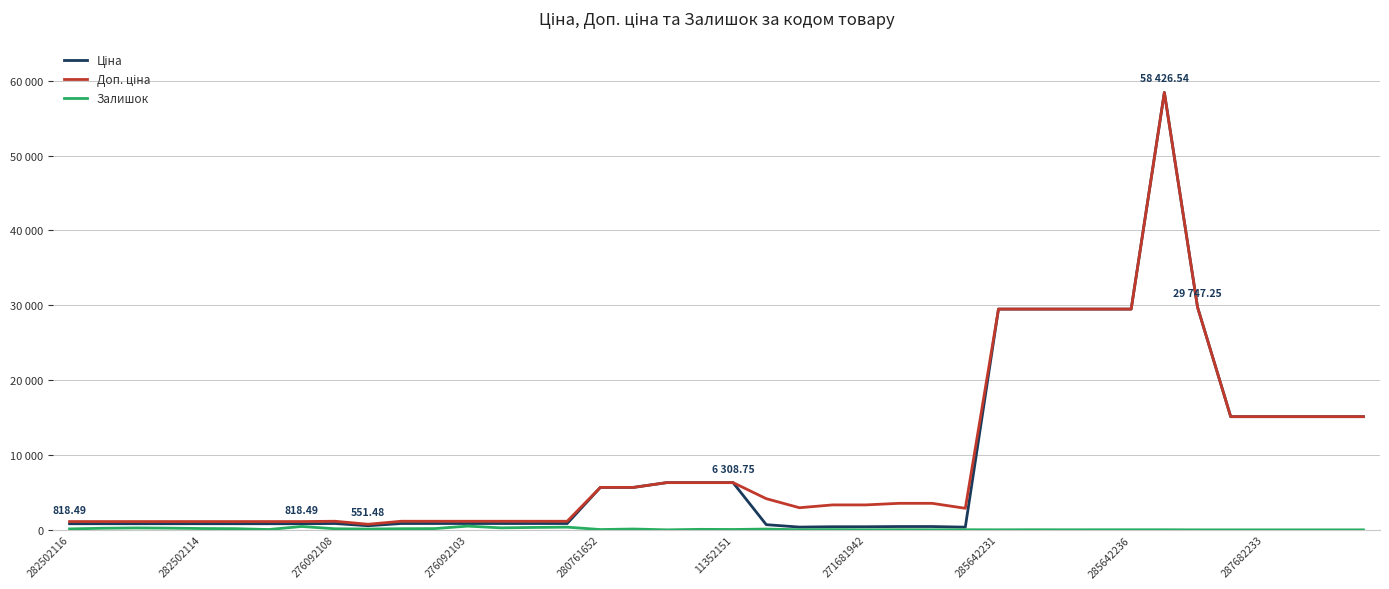

Reading right to left, transcribe all the data shown in this chart.

Ціна: 15120.0	15120.0	15120.0	15120.0	15120.0	29747.2	58426.5	29491.5	29491.5	29491.5	29491.5	29491.5	359.9	443.1	443.1	416.6	416.6	369.5	694.3	6308.8	6308.8	6308.8	5673.8	5673.8	848.4	848.4	848.4	848.4	848.4	848.4	551.5	848.4	818.5	818.5	818.5	818.5	818.5	818.5	818.5	818.5
Доп. ціна: 15120.0	15120.0	15120.0	15120.0	15120.0	29747.2	58426.5	29491.5	29491.5	29491.5	29491.5	29491.5	2878.8	3545.0	3545.0	3332.5	3332.5	2955.8	4165.6	6308.8	6308.8	6308.8	5673.8	5673.8	1149.7	1149.7	1149.7	1149.7	1149.7	1149.7	747.0	1149.7	1109.2	1109.2	1109.2	1109.2	1109.2	1109.2	1109.2	1109.2
Залишок: 0.0	0.0	0.0	0.0	0.0	0.0	14.0	14.0	13.0	9.0	16.0	7.0	15.0	13.0	22.0	10.0	30.0	15.0	106.0	49.0	68.0	2.0	113.0	42.0	362.0	323.0	269.0	500.0	167.0	151.0	107.0	145.0	451.0	46.0	159.0	178.0	229.0	256.0	215.0	125.0